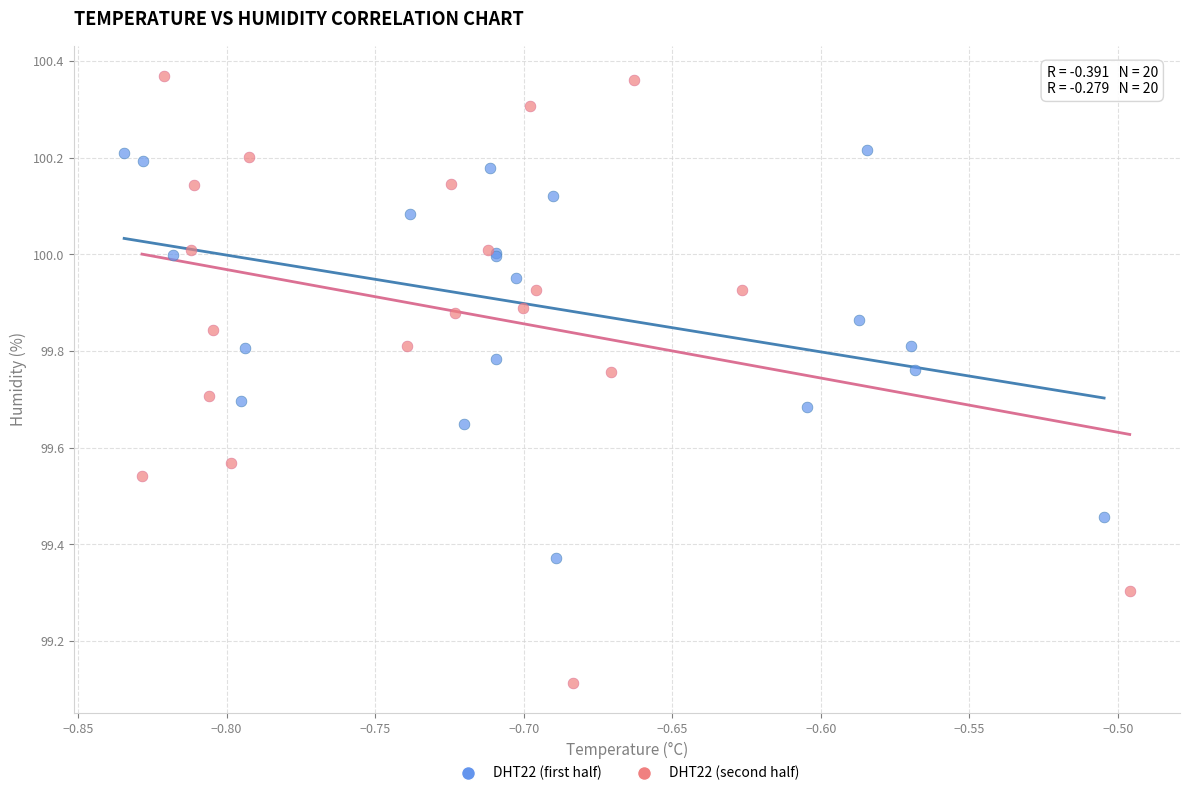

Which series contains the highest Y value?

DHT22 (second half)